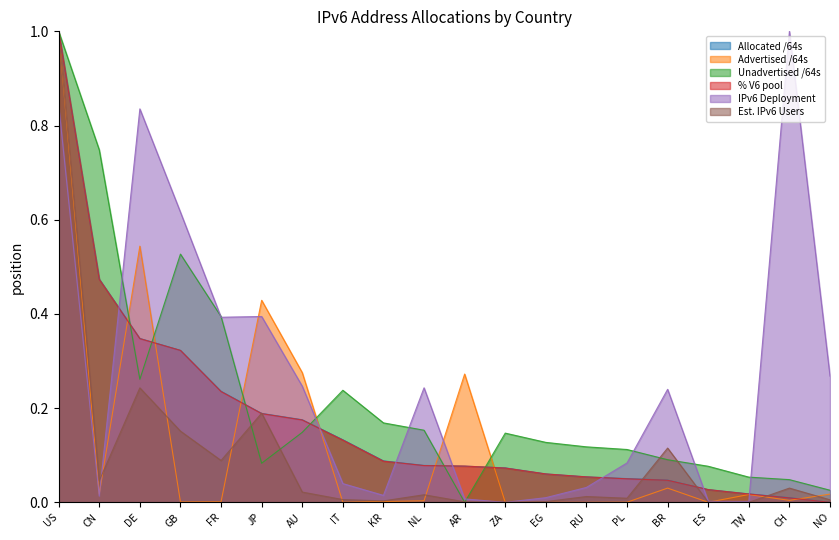

What is the maximum value shown in the chart?

1.0